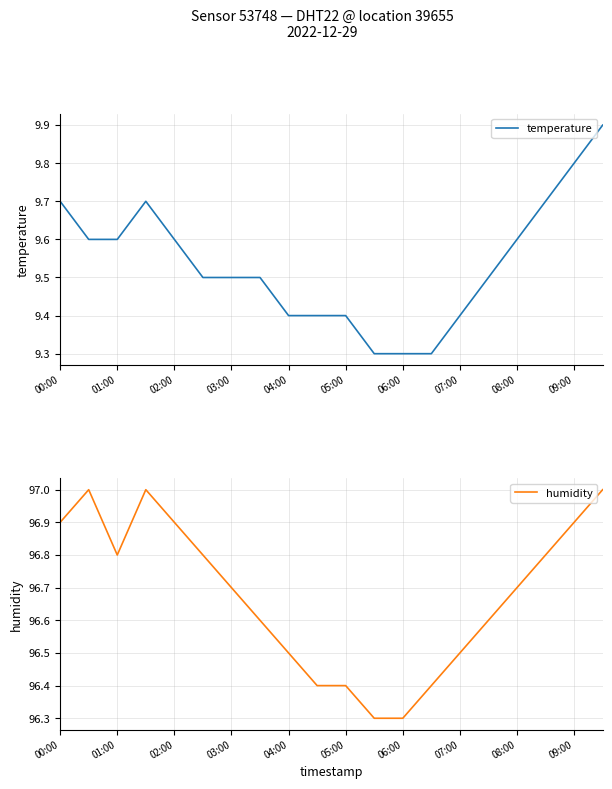

Reading left to right, what are all the values shown in this chart?

temperature: 9.7	9.6	9.6	9.7	9.6	9.5	9.5	9.5	9.4	9.4	9.4	9.3	9.3	9.3	9.4	9.5	9.6	9.7	9.8	9.9
humidity: 96.9	97.0	96.8	97.0	96.9	96.8	96.7	96.6	96.5	96.4	96.4	96.3	96.3	96.4	96.5	96.6	96.7	96.8	96.9	97.0